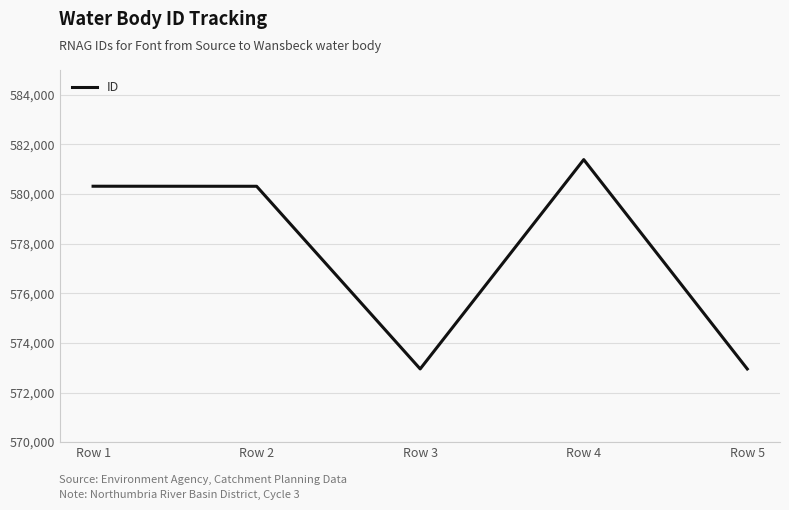

What is the minimum value shown in the chart?

572950